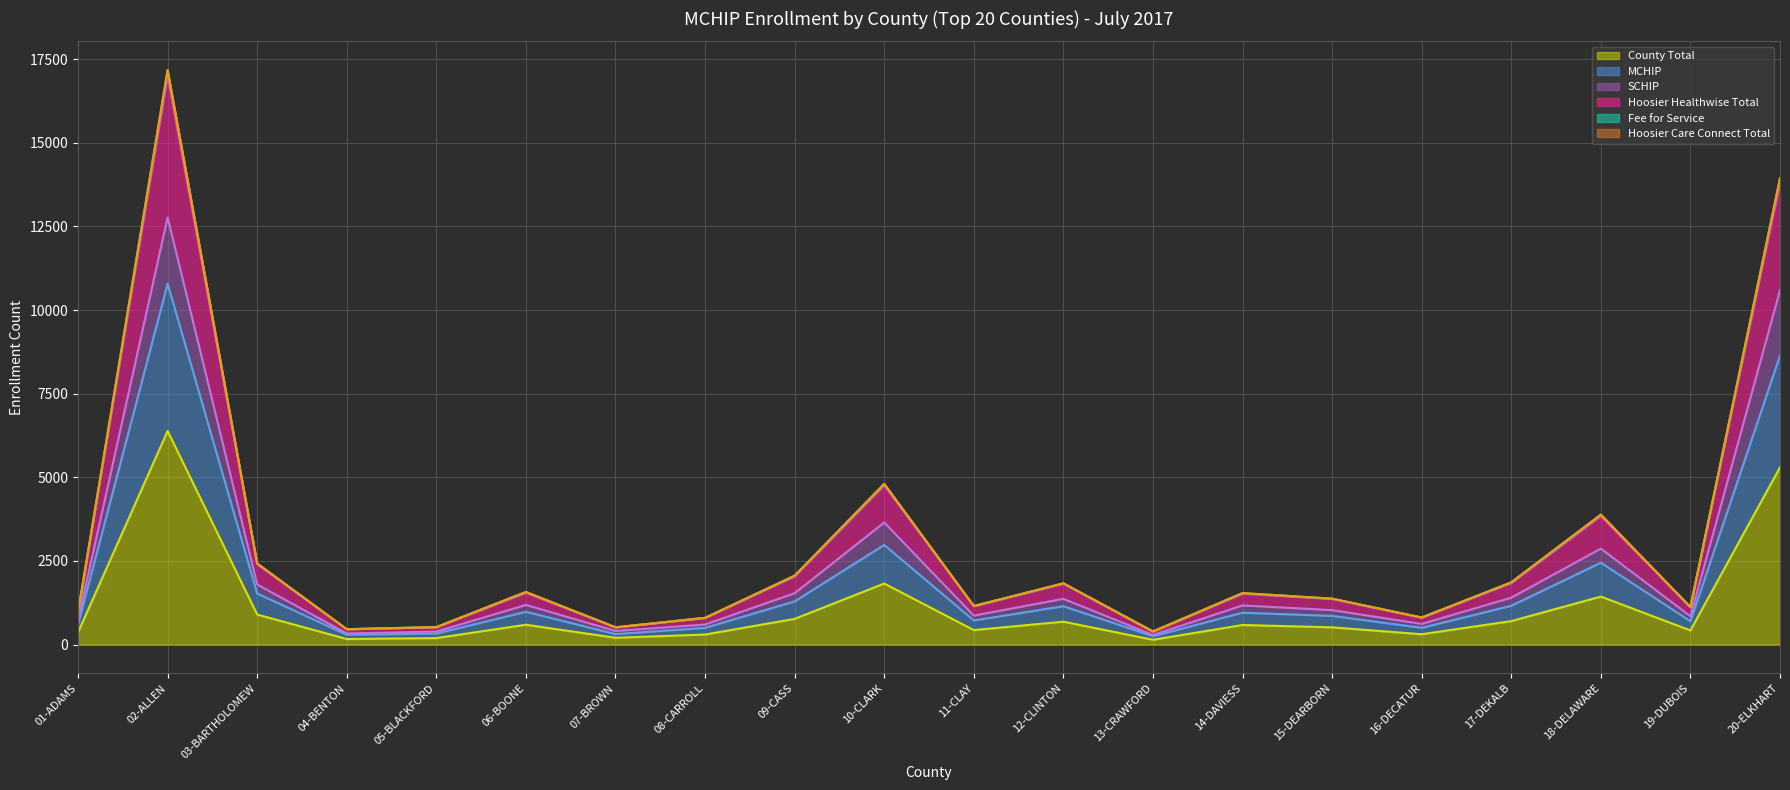

Where is Fee for Service nearest to the value 8784?

10-CLARK